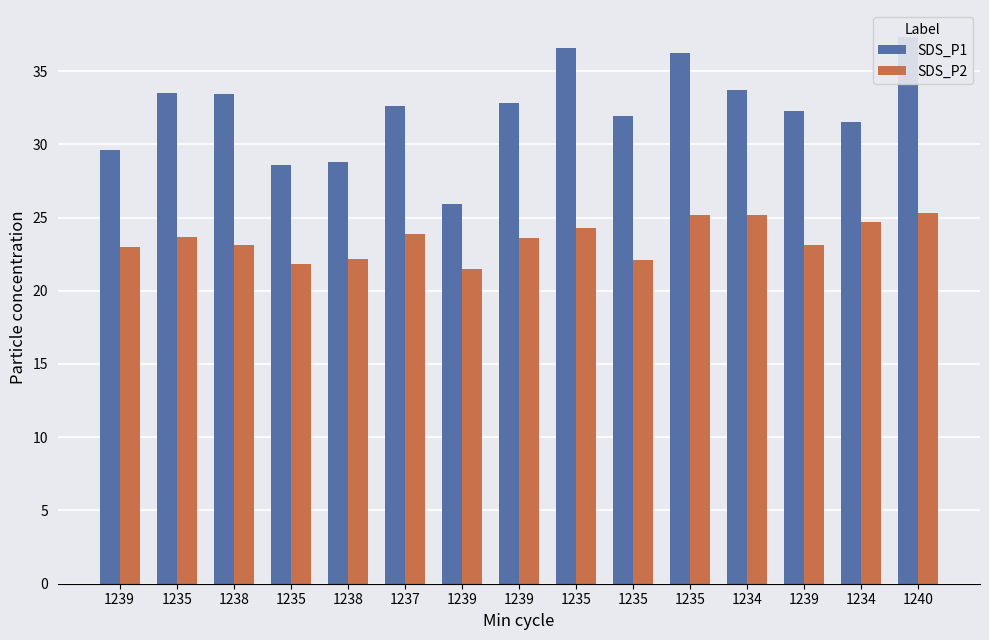

At how many categories does at least one series exceed 35?

3